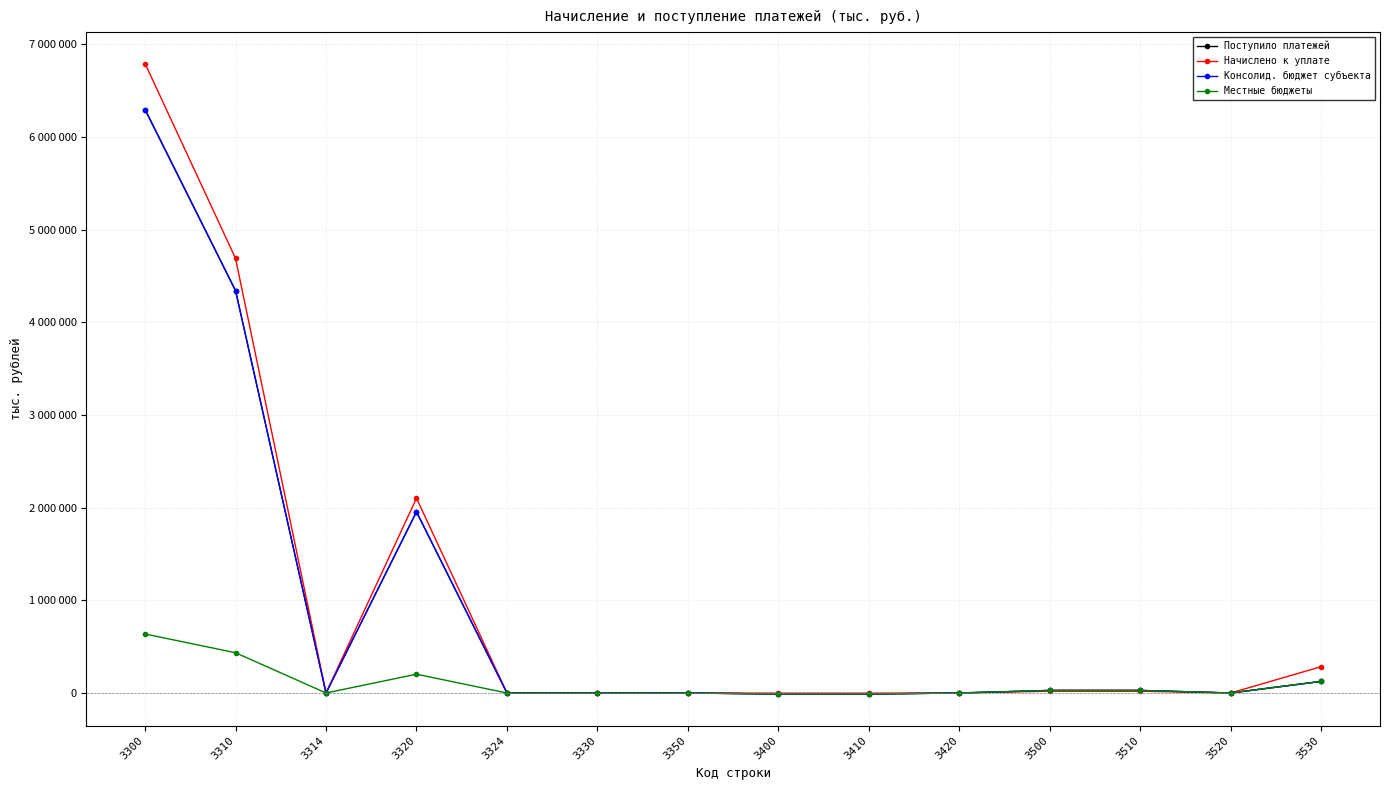

True or false: Местные бюджеты has a value of 40059 at 3500.

False